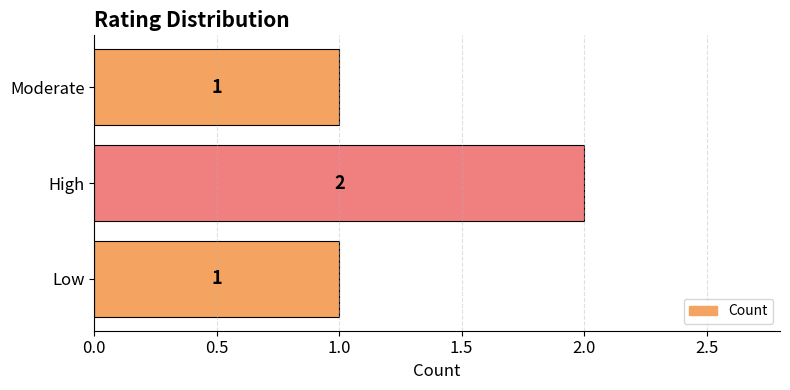

Does the chart contain stacked bars?

No